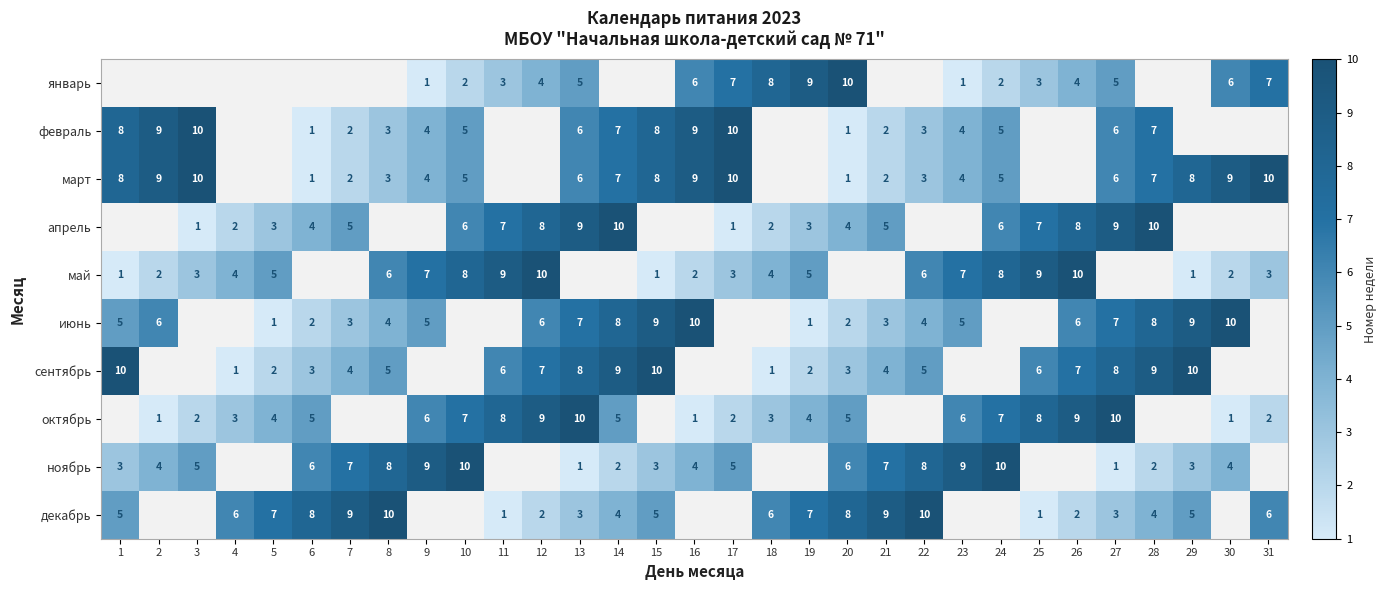

Which has a higher value, 8 or 13?

13